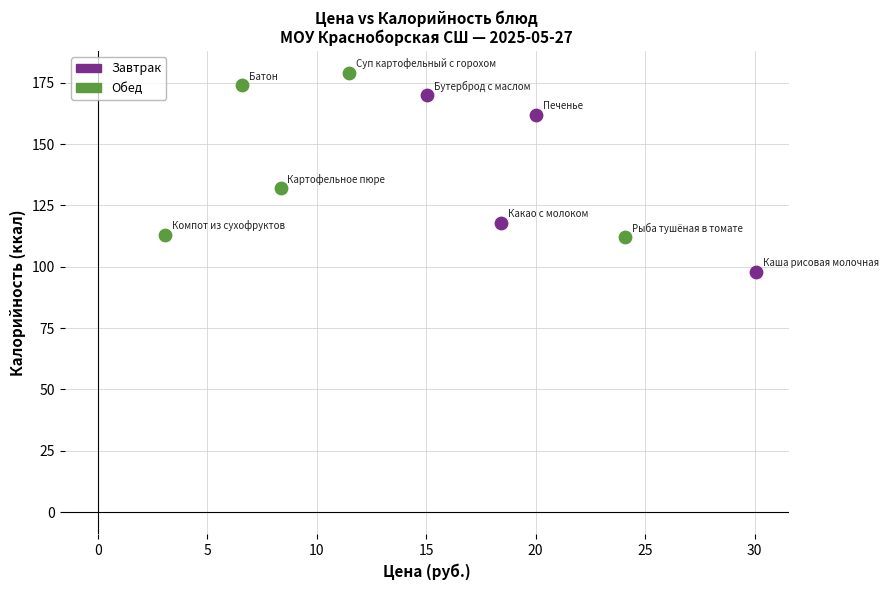

Which series contains the lowest Y value?

Завтрак